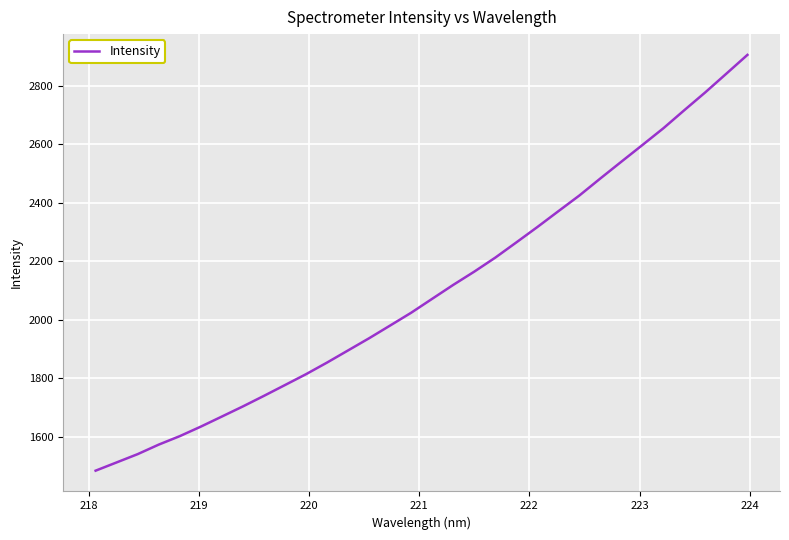

What is the difference between the maximum and minimum values?

1420.3